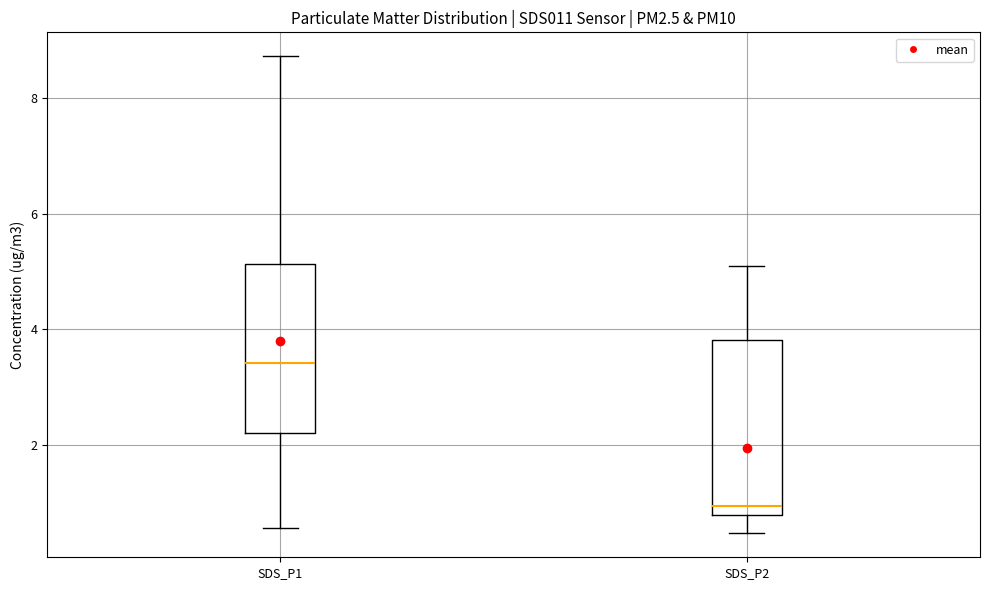

Which box has the lowest median line?

SDS_P2